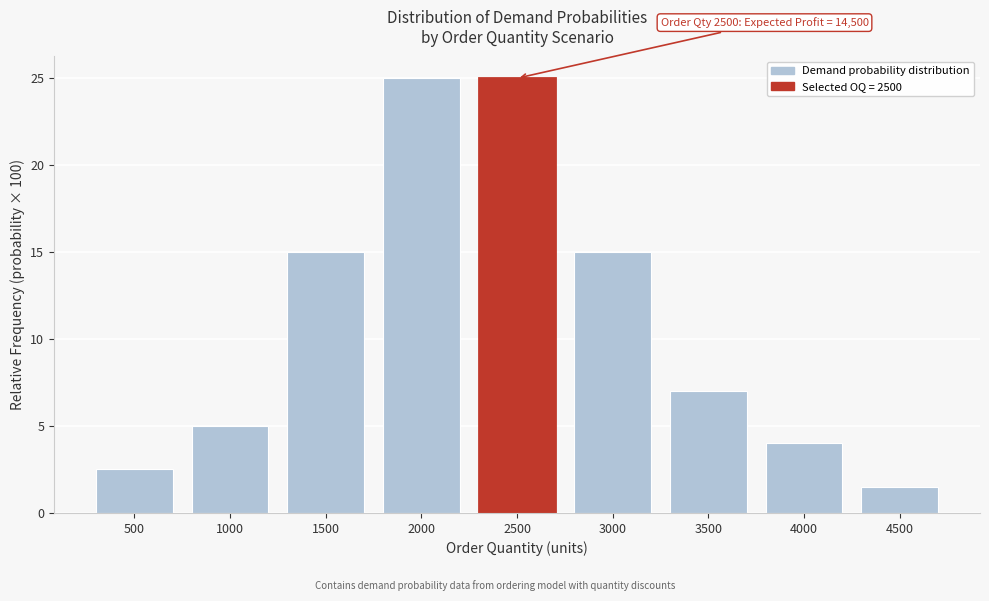

Reading left to right, what are all the values shown in this chart?

500=2.5	1000=5.0	1500=15.0	2000=25.0	2500=25.0	3000=15.0	3500=7.0	4000=4.0	4500=1.5